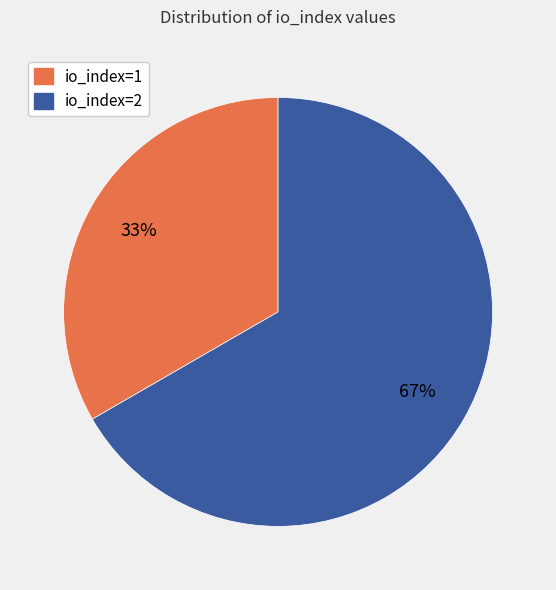

What percentage is the io_index=1 slice, to the nearest percent?

33%